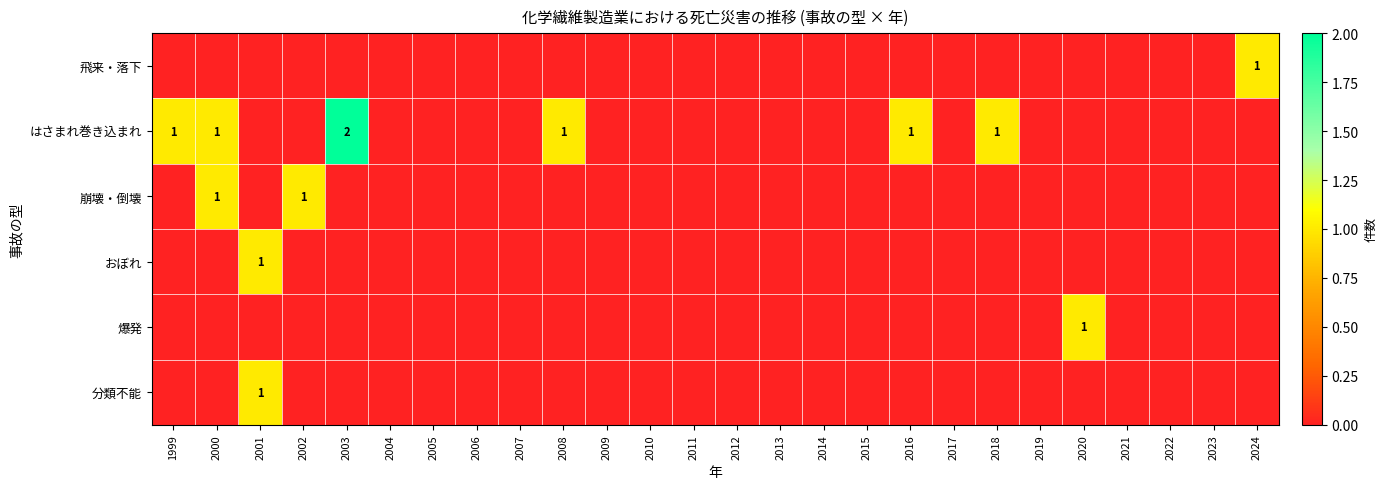

The おぼれ series shows 0 at 2012. True or false?

True